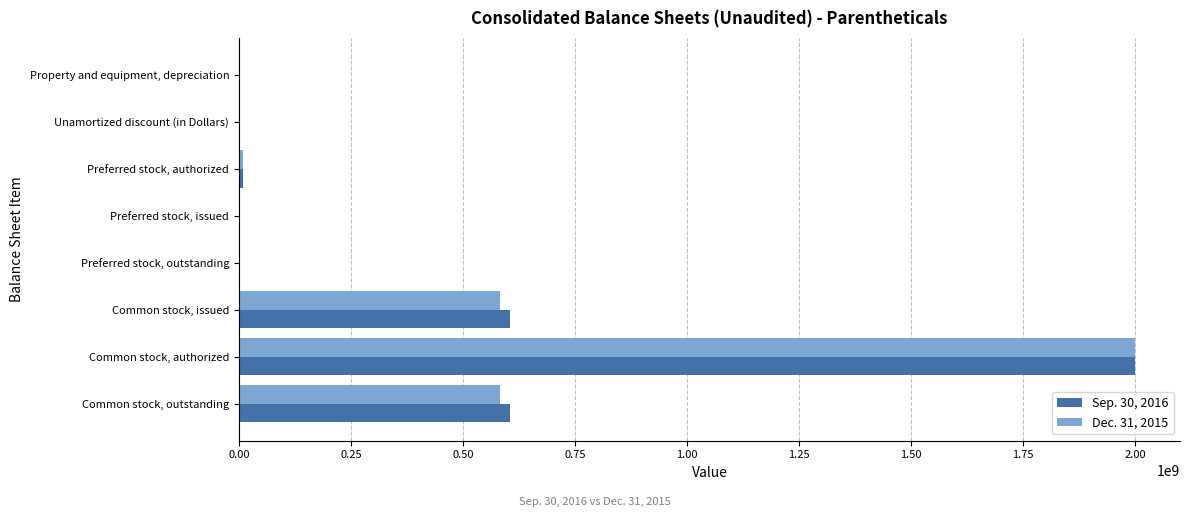

Which label corresponds to the largest value in the chart?

Common stock, authorized